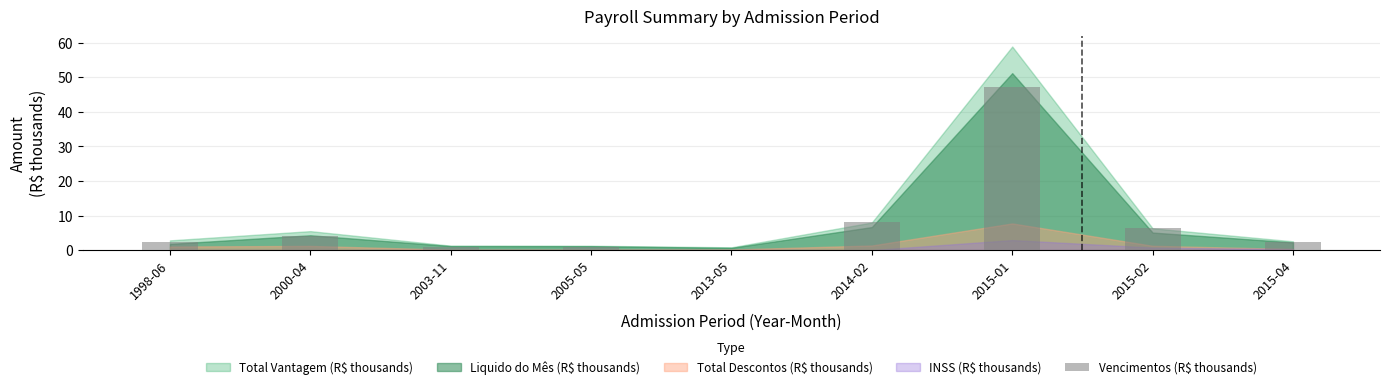

Which has a higher value, 2015-02 or 2015-04?

2015-02